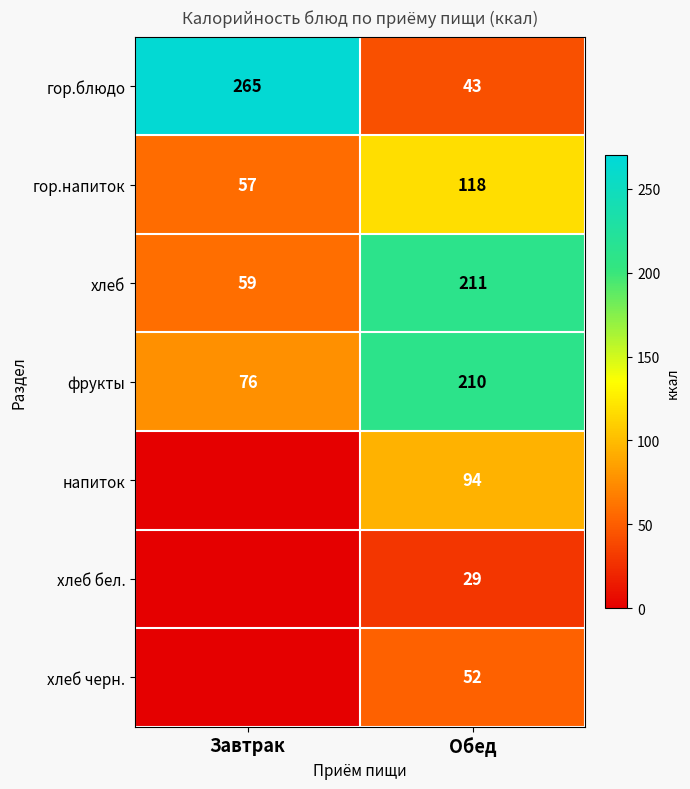

At which label does фрукты reach its peak?

Обед